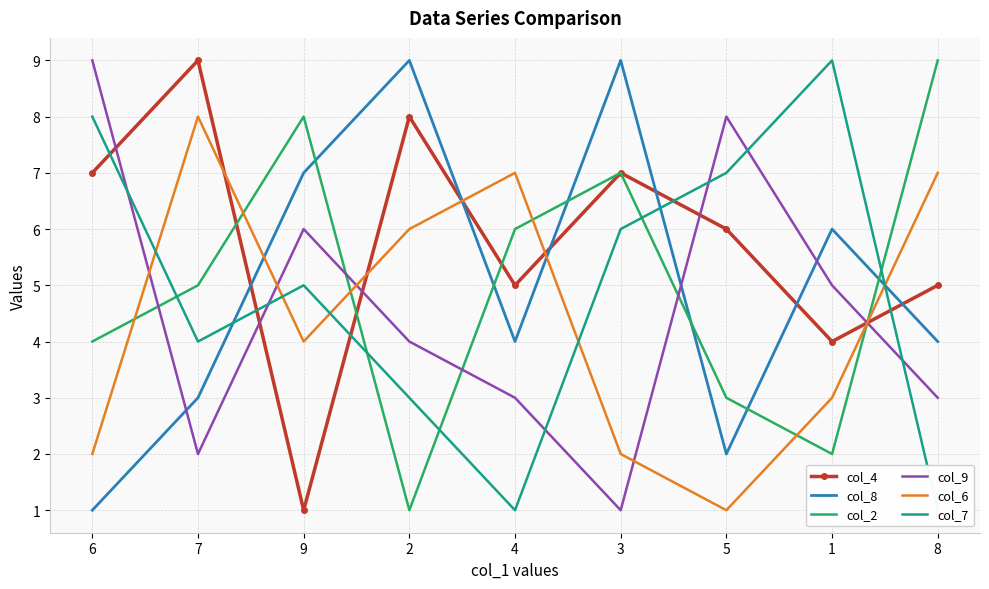

Is the value of col_6 at 7 greater than the value of col_8 at 3?

No